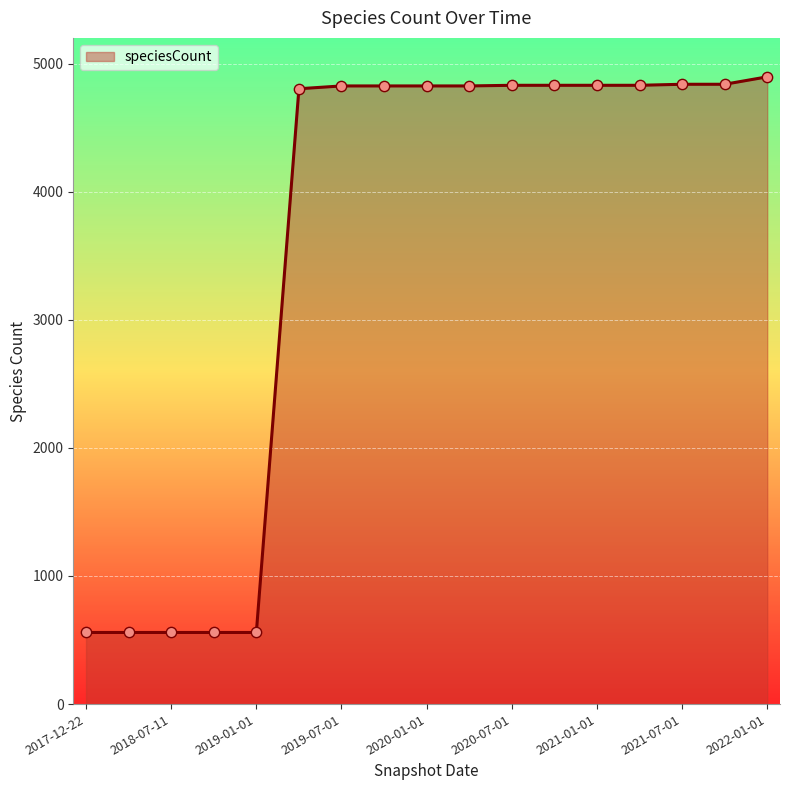

What is the greatest value displayed?

4896